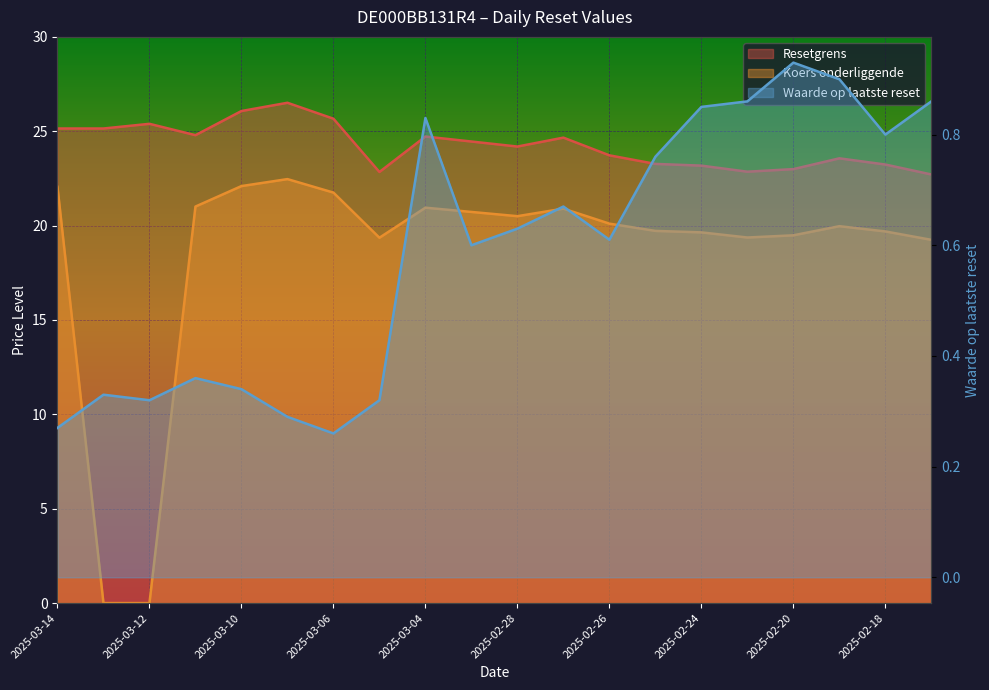

What is the value of the Koers onderliggende point at the 20th from the left?

19.2